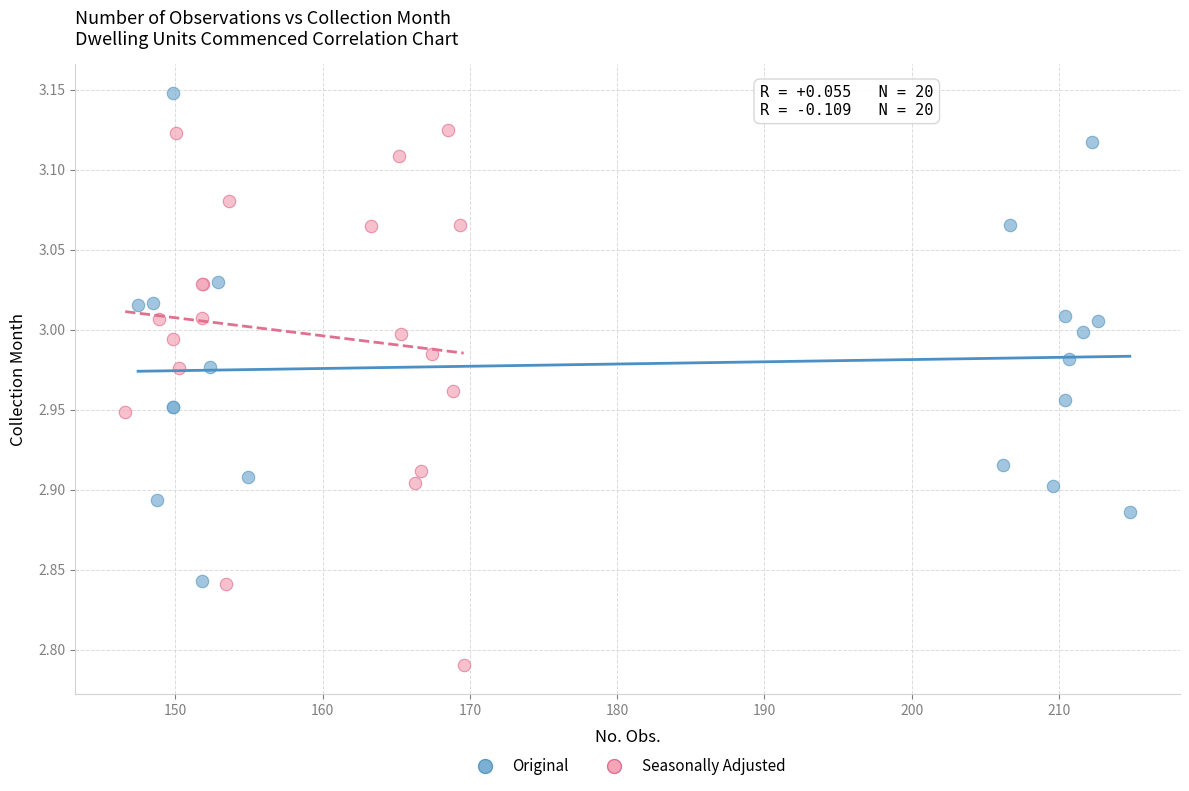

Which series has the widest spread of Y values?

Seasonally Adjusted